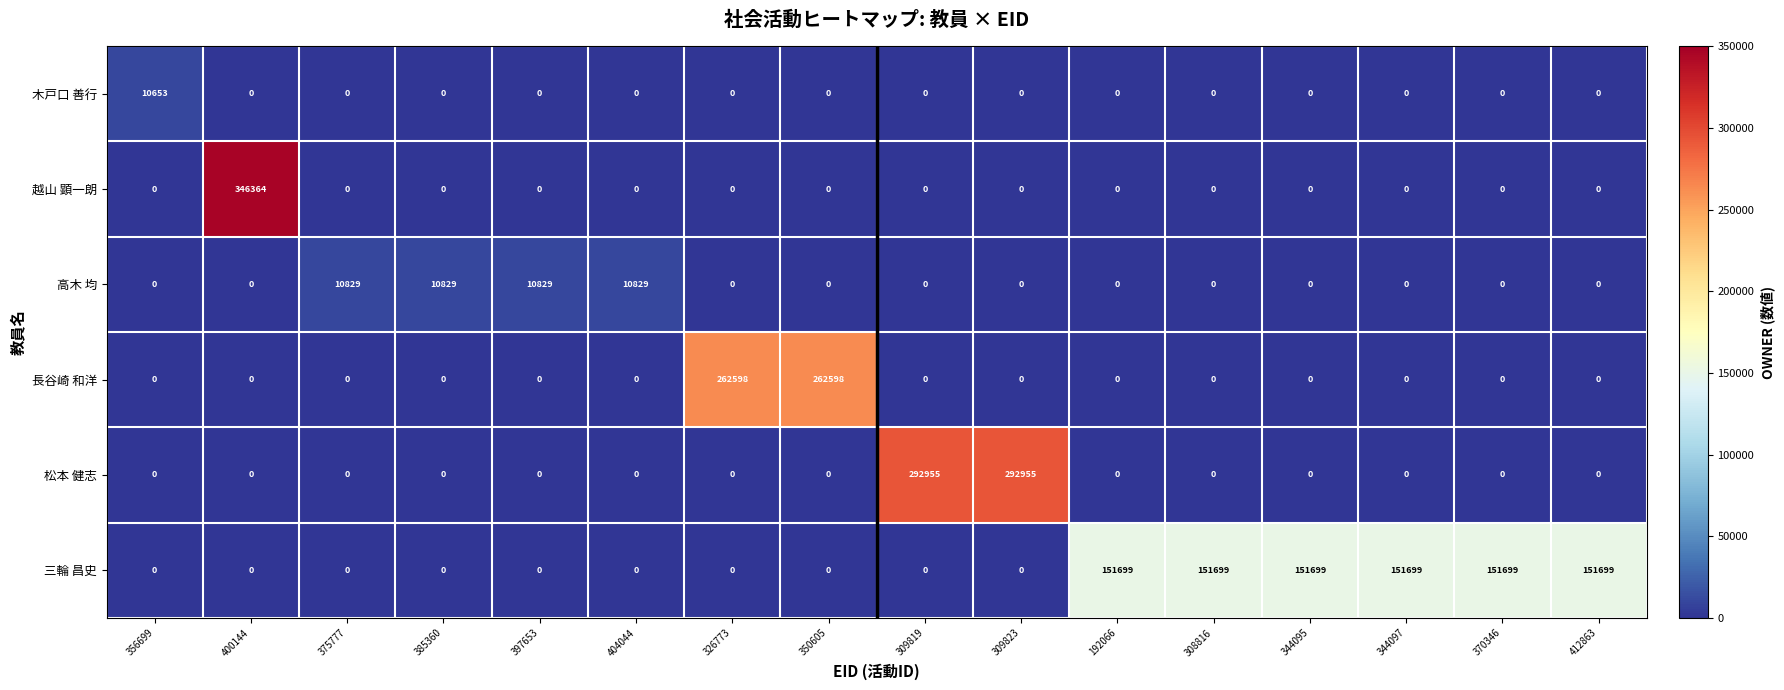

Which series has the largest total across all categories?

三輪 昌史